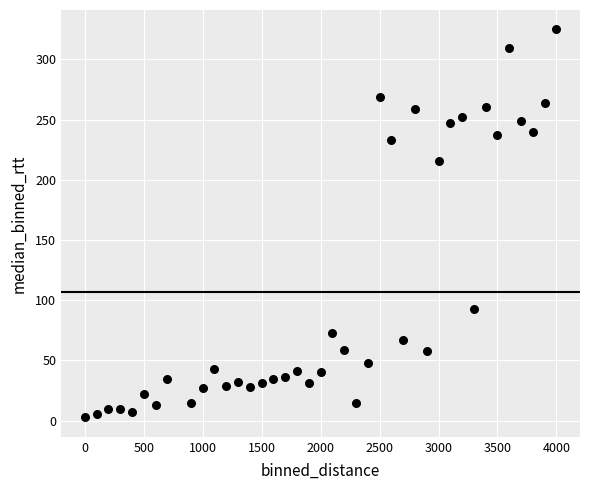

What is the range of Y values (max minus min)?

322.3